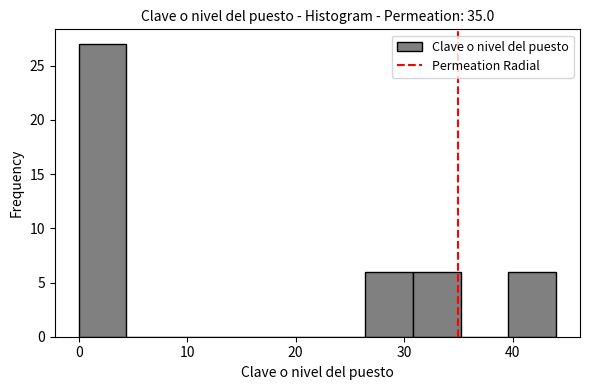

Reading left to right, transcribe this chart: for each bar, give the range it covers on the x-axis and its height. Neither the bar edges nor the heights are printed on the chart, so give them approximately, as read against the axes.

0.0 to 4.4: 27
4.4 to 8.8: 0
8.8 to 13.2: 0
13.2 to 17.6: 0
17.6 to 22.0: 0
22.0 to 26.4: 0
26.4 to 30.8: 6
30.8 to 35.2: 6
35.2 to 39.6: 0
39.6 to 44.0: 6